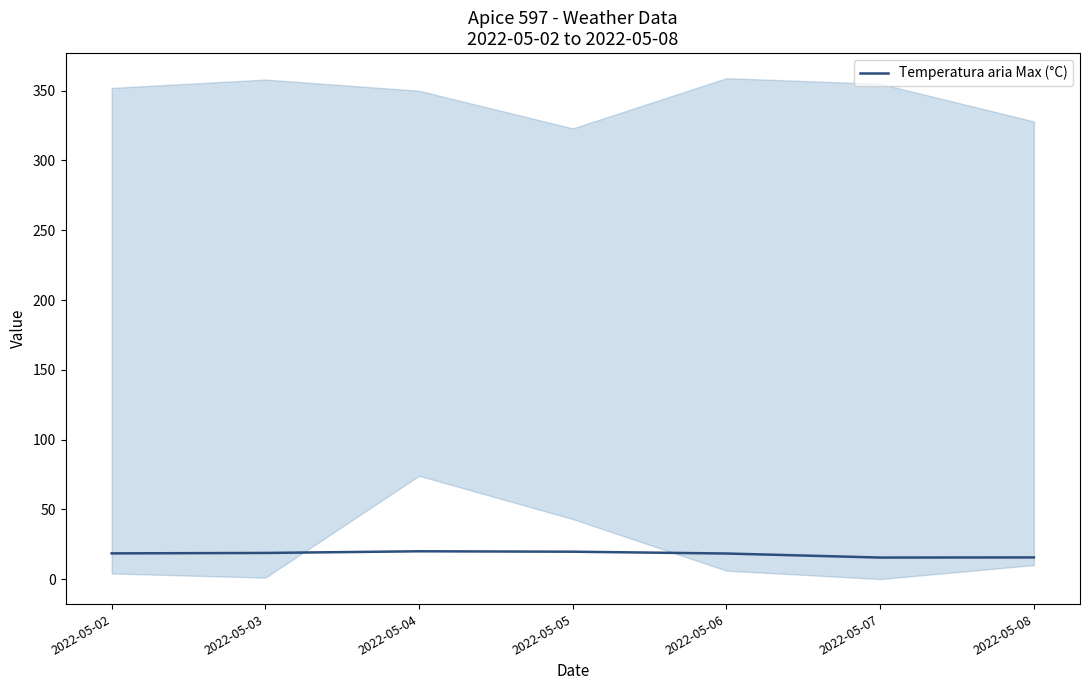

List the labels in order of value, smallest first.

2022-05-07, 2022-05-08, 2022-05-06, 2022-05-02, 2022-05-03, 2022-05-05, 2022-05-04